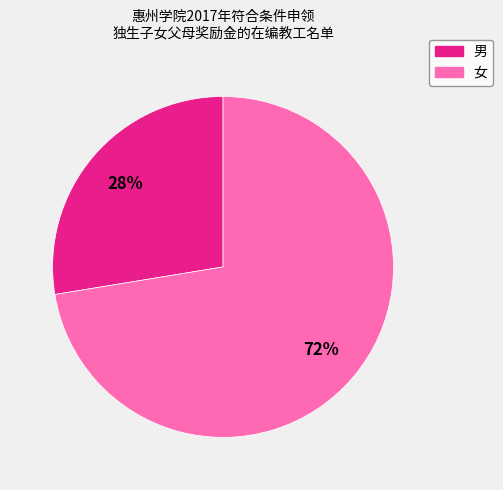

How many slices are in this pie chart?

2